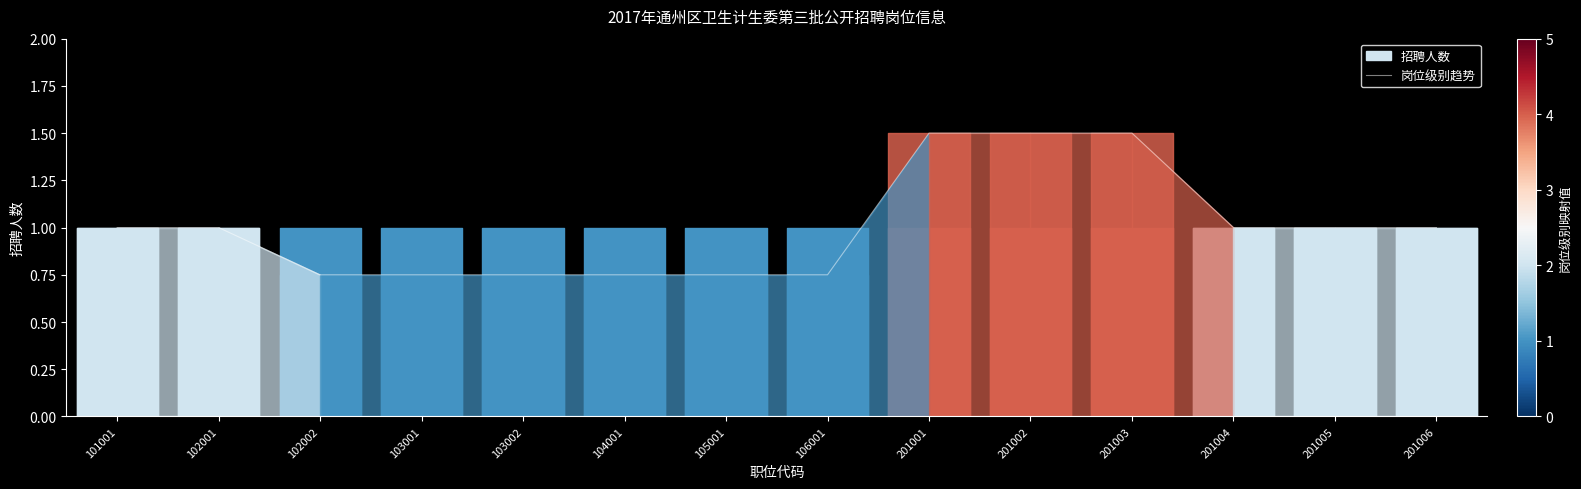

True or false: the data shows 1.0 at 201006.

True